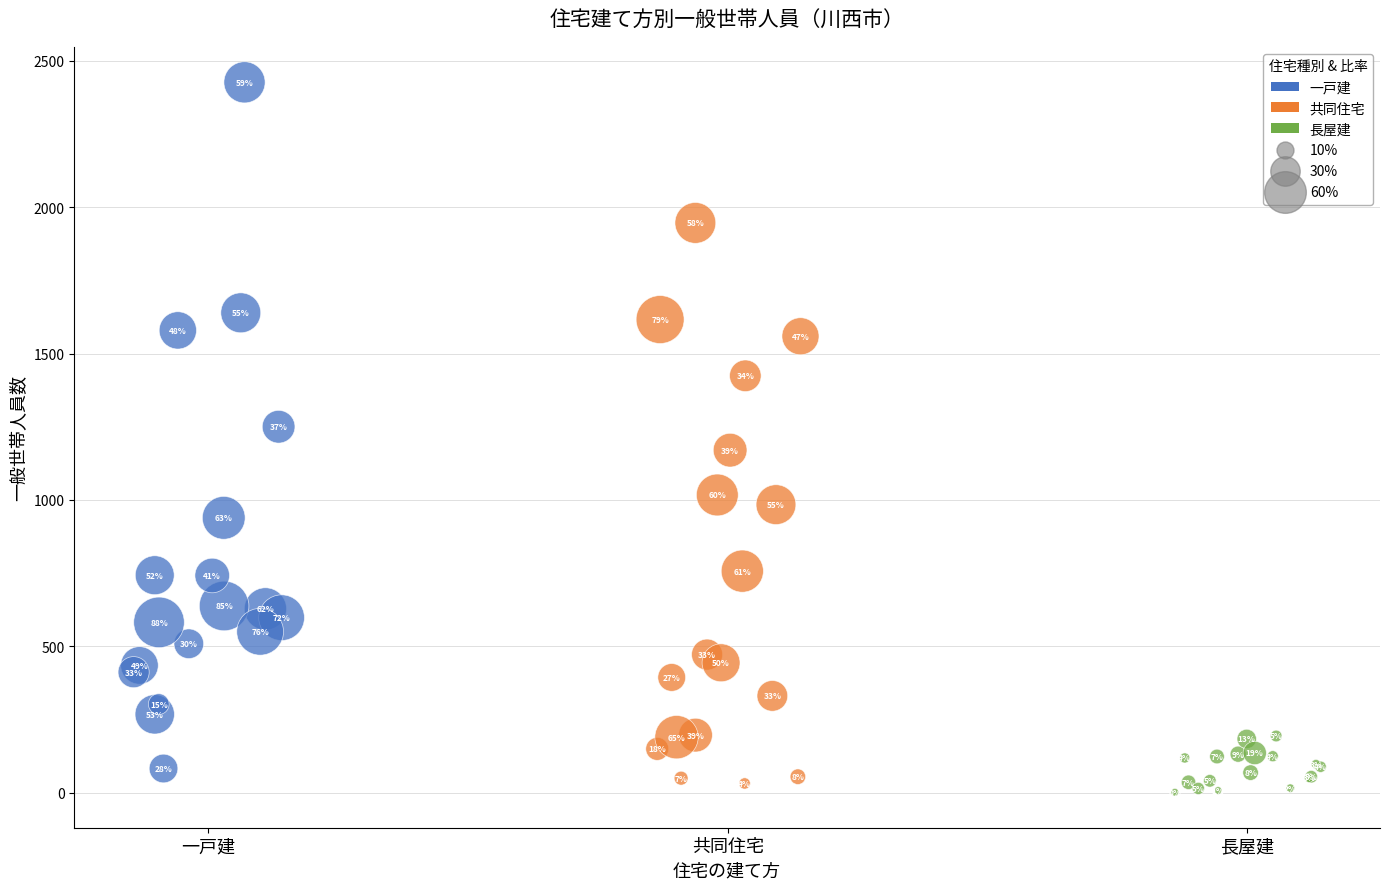

Which series has the widest spread of Y values?

一戸建